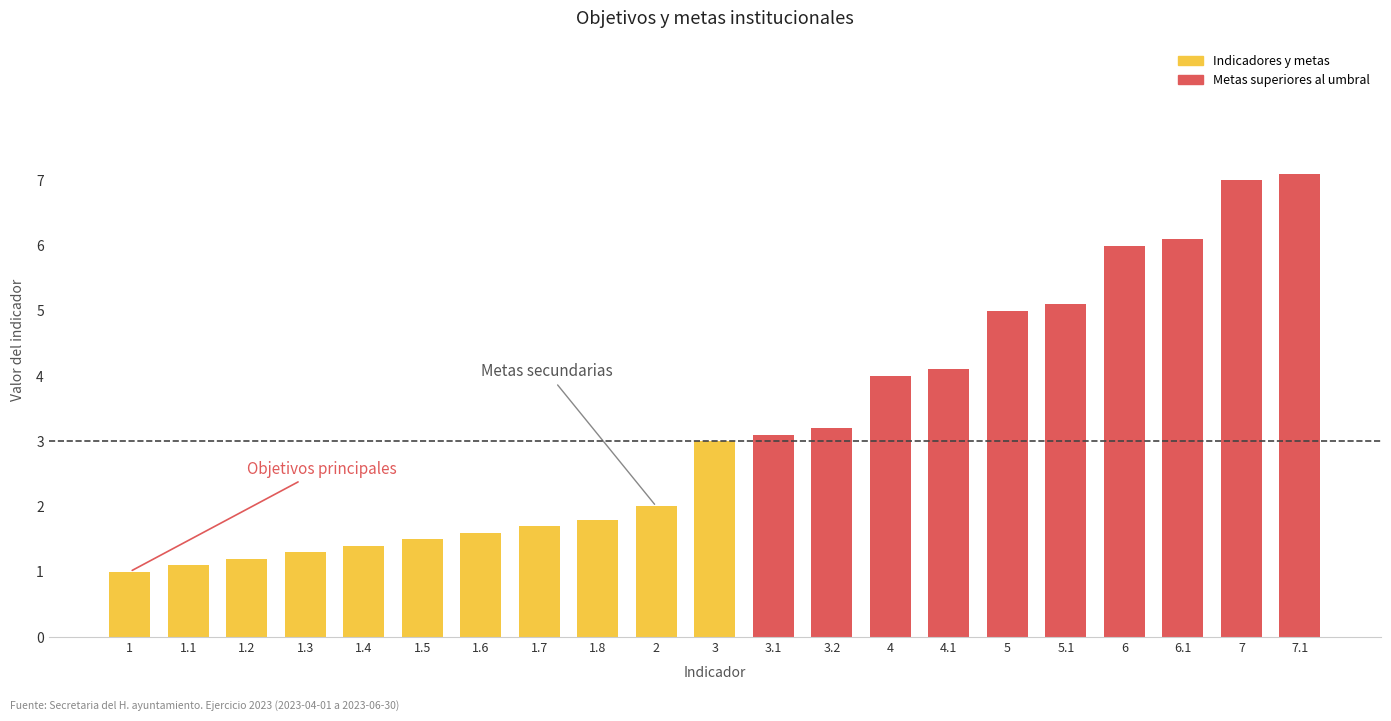

List the labels in order of value, smallest first.

1, 1.1, 1.2, 1.3, 1.4, 1.5, 1.6, 1.7, 1.8, 2, 3, 3.1, 3.2, 4, 4.1, 5, 5.1, 6, 6.1, 7, 7.1